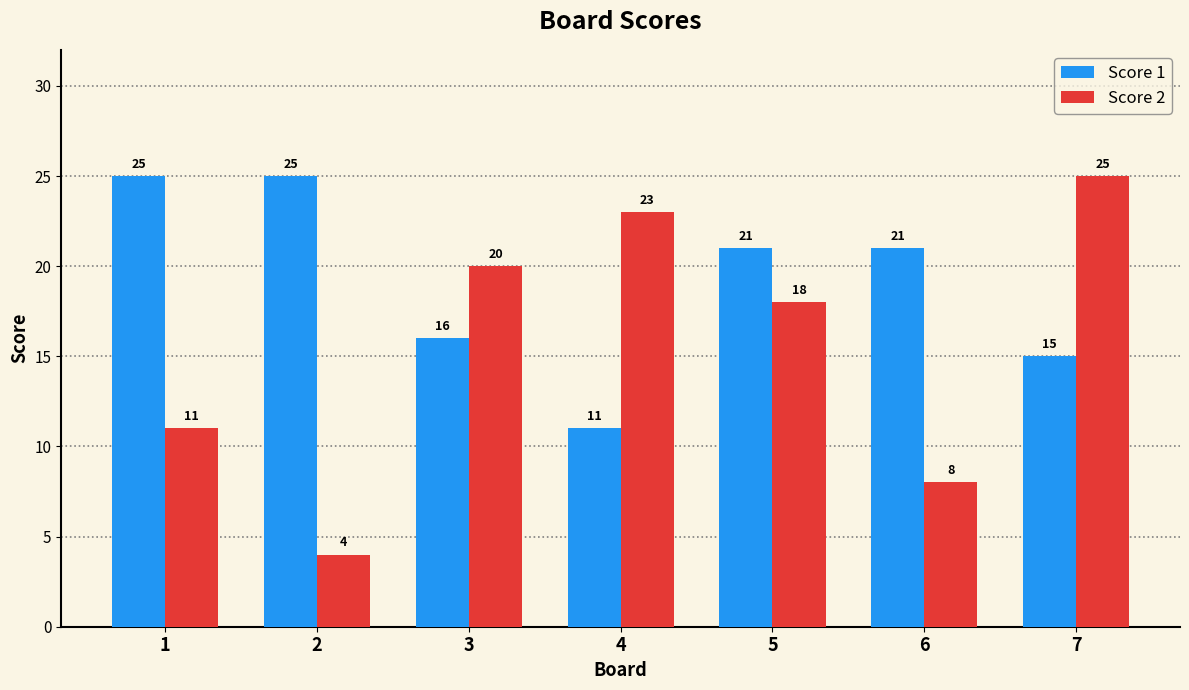

What is the difference between the highest and lowest values at 3?

4